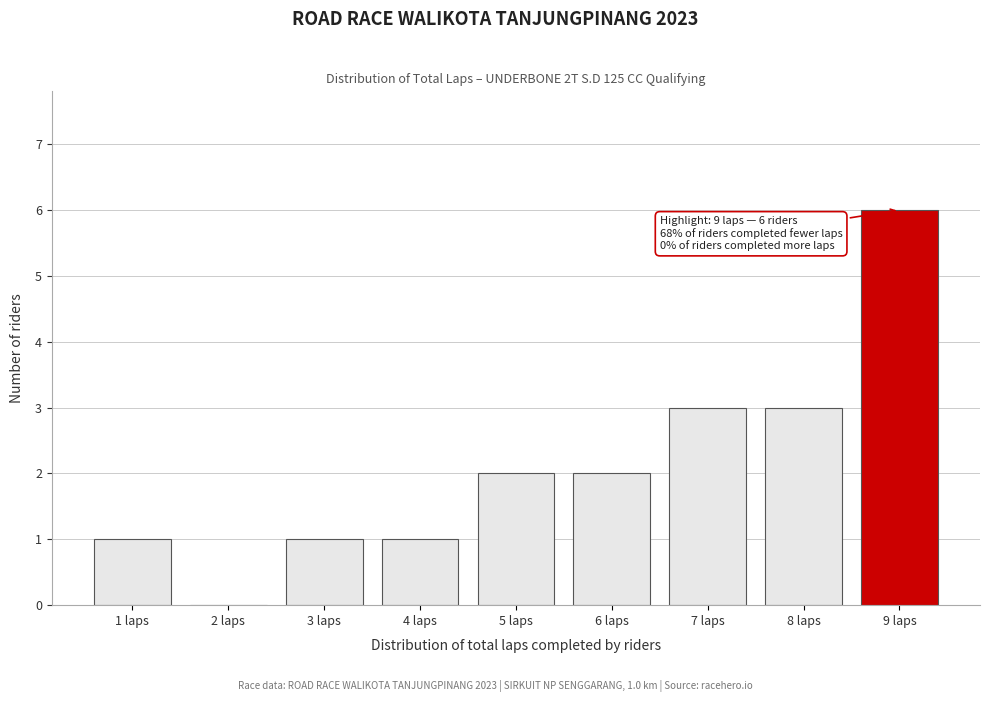

Which range on the x-axis has the tallest bar?

8.5 to 9.5